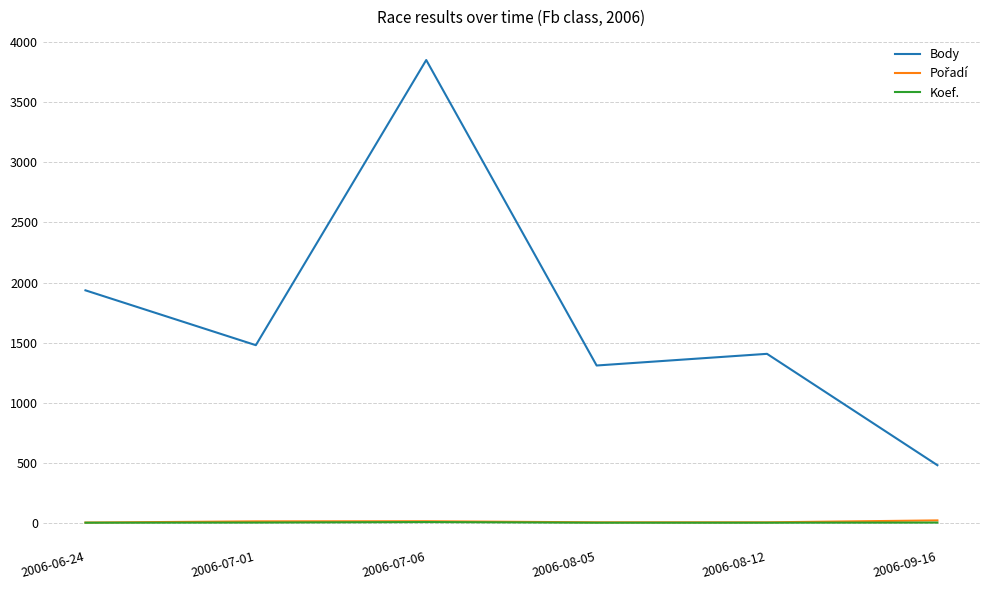

Between 2006-07-01 and 2006-09-16, which series saw the biggest shift?

Body